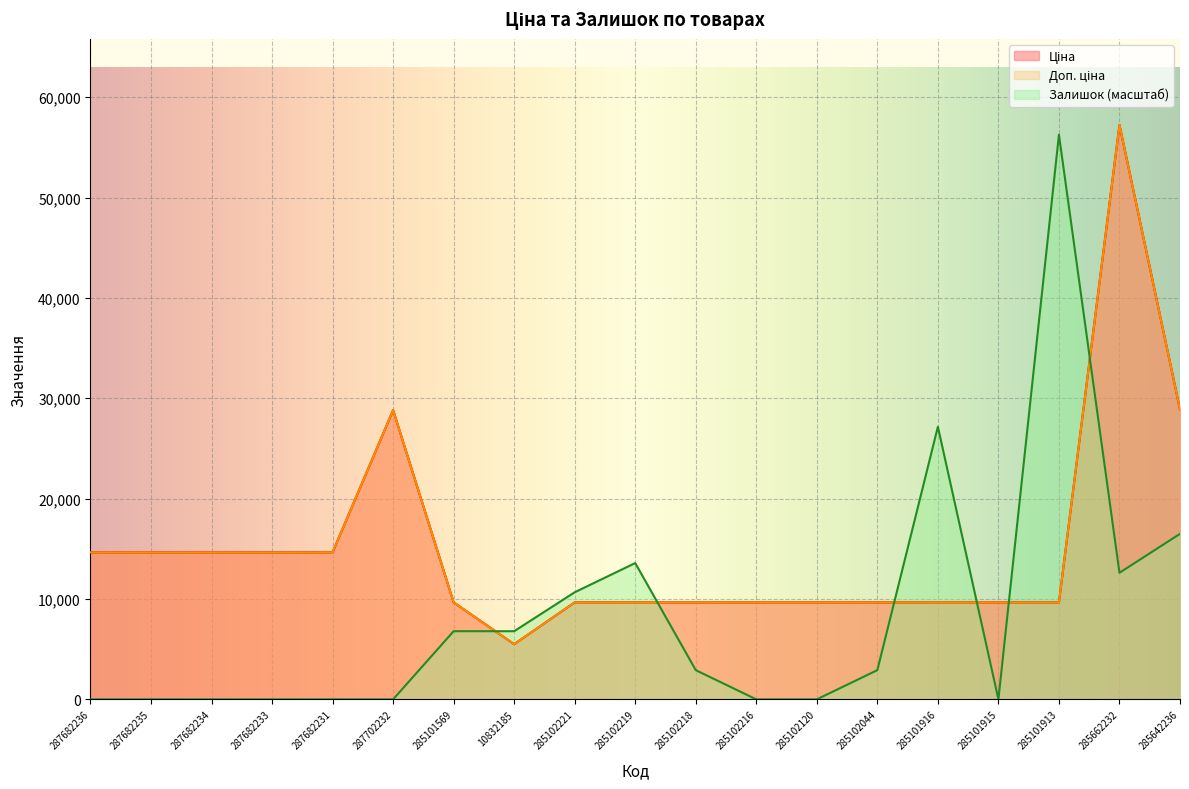

What is the sum of the Доп. ціна values at 287682233 and 10832185?

20146.9